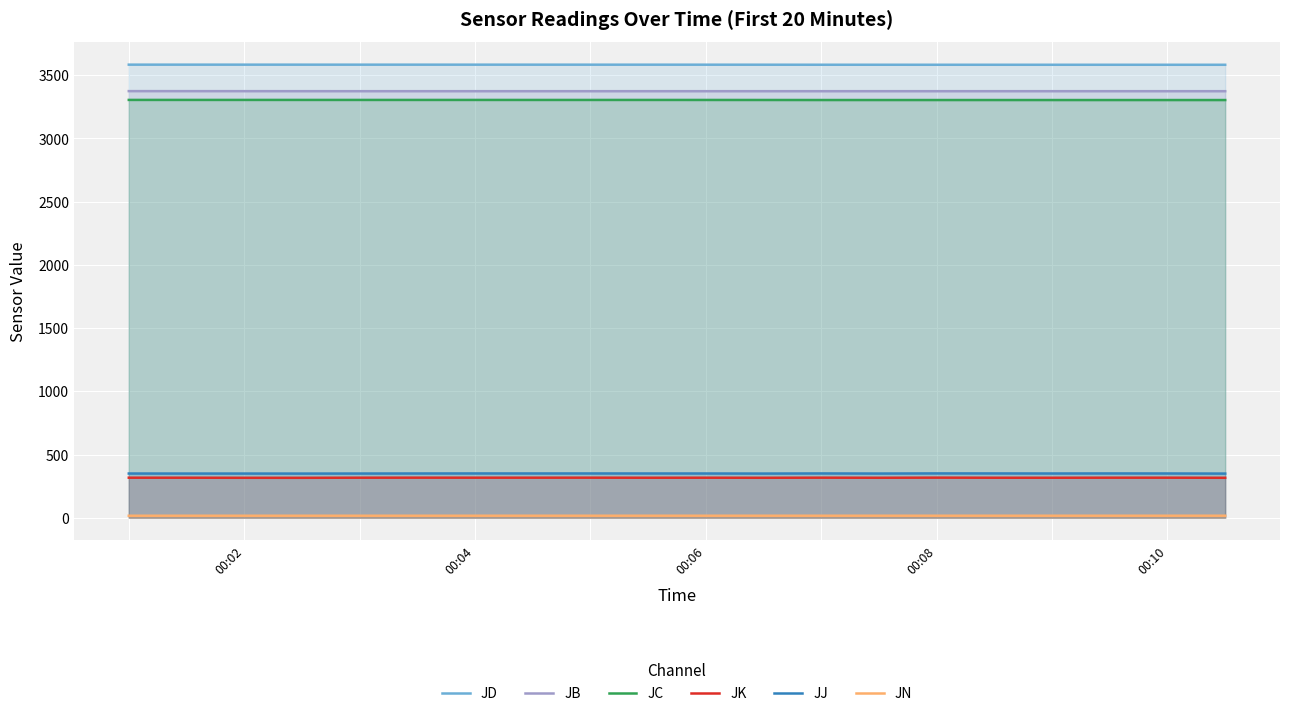

What is the highest value of the JK series?

317.0